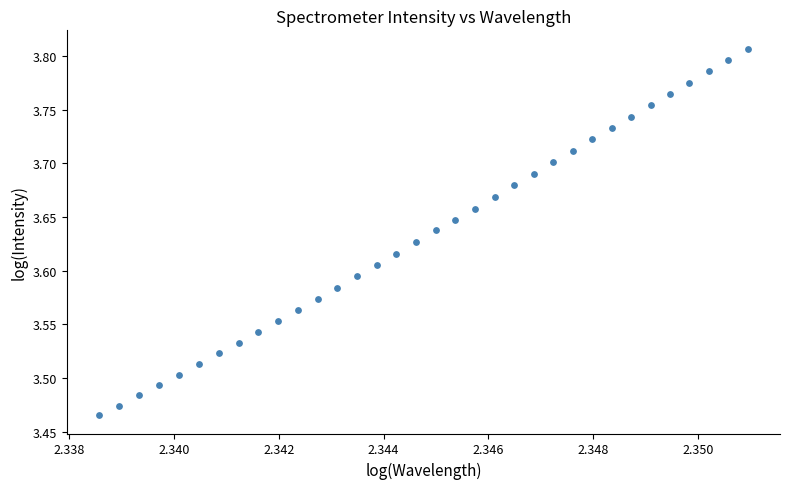

What is the range of Y values (max minus min)?

0.3